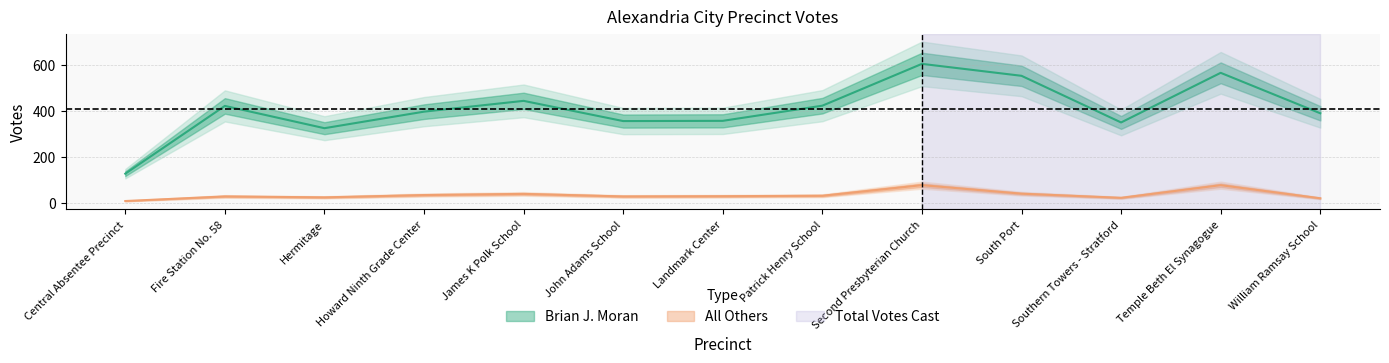

The Total Votes Cast series shows 635 at James K Polk School. True or false?

False